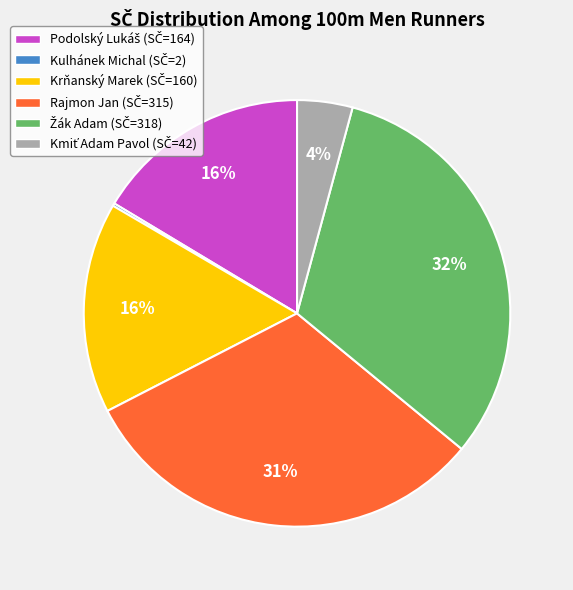

Is there a majority slice in this chart?

No